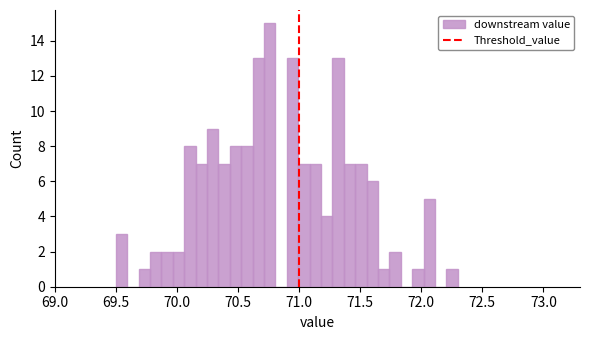

Read against the x-axis, roughly where is the centre of the tallest bar?

70.75